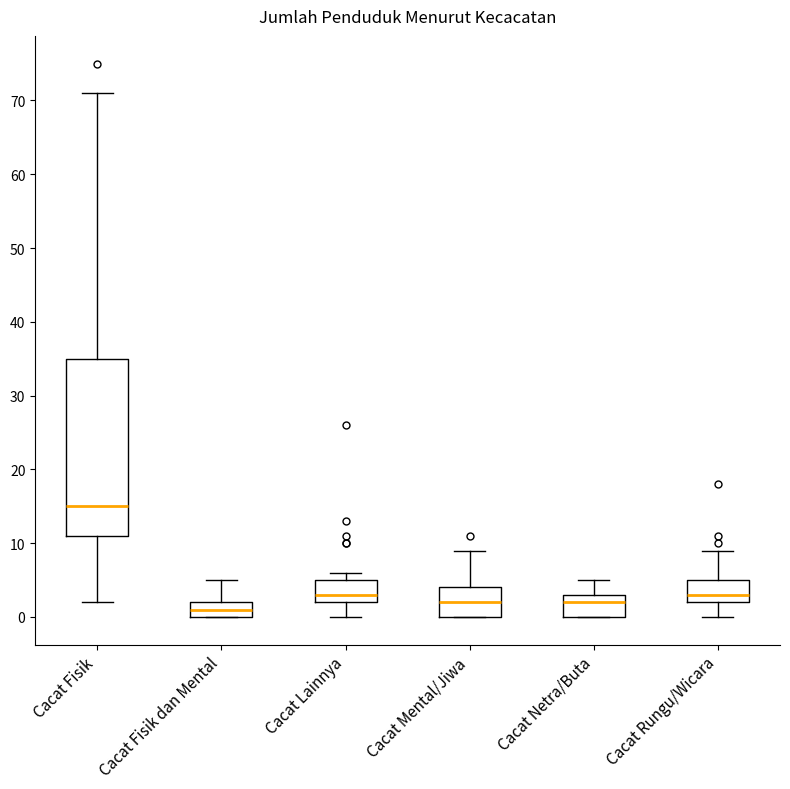

Which box is the tallest, from its lower edge to its upper edge?

Cacat Fisik